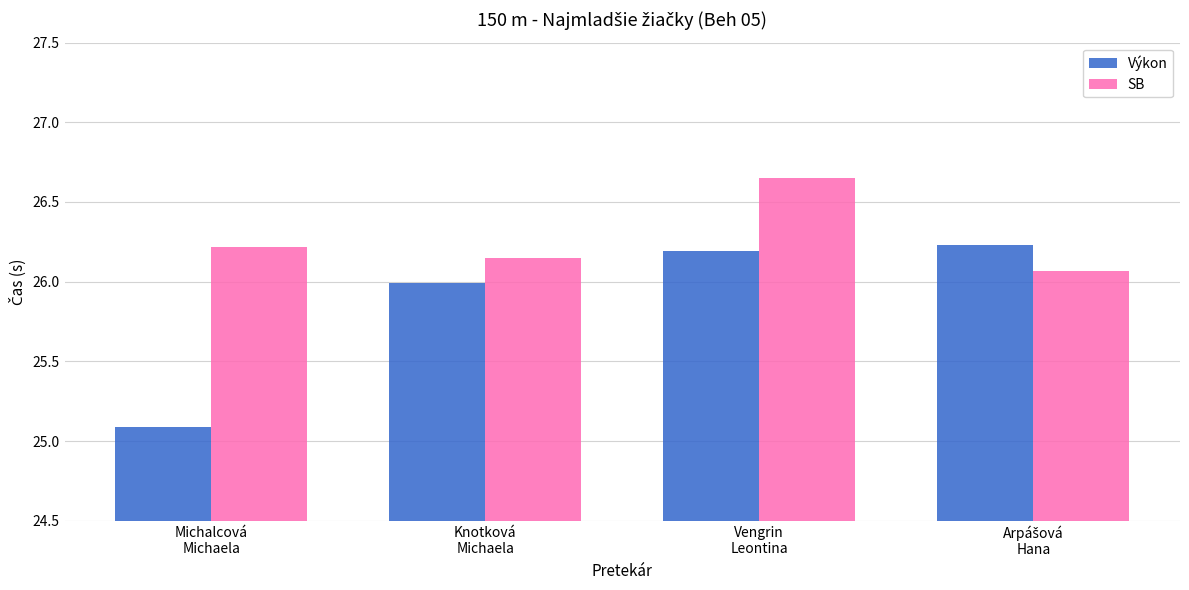

Rank the series by their maximum value, from highest to lowest.

SB, Výkon